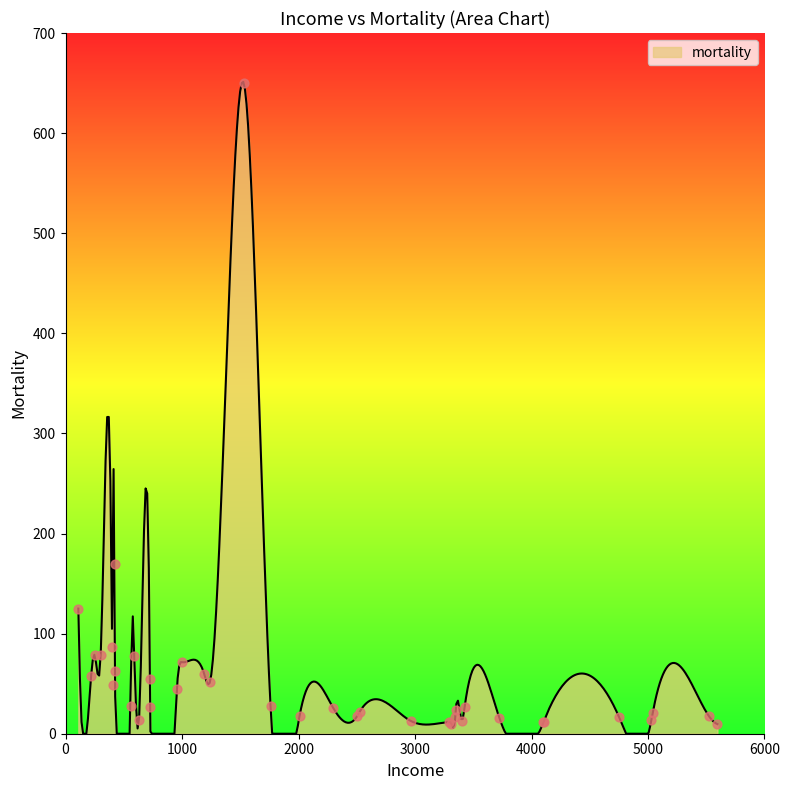

Which has a higher value, 727 or 425?

425